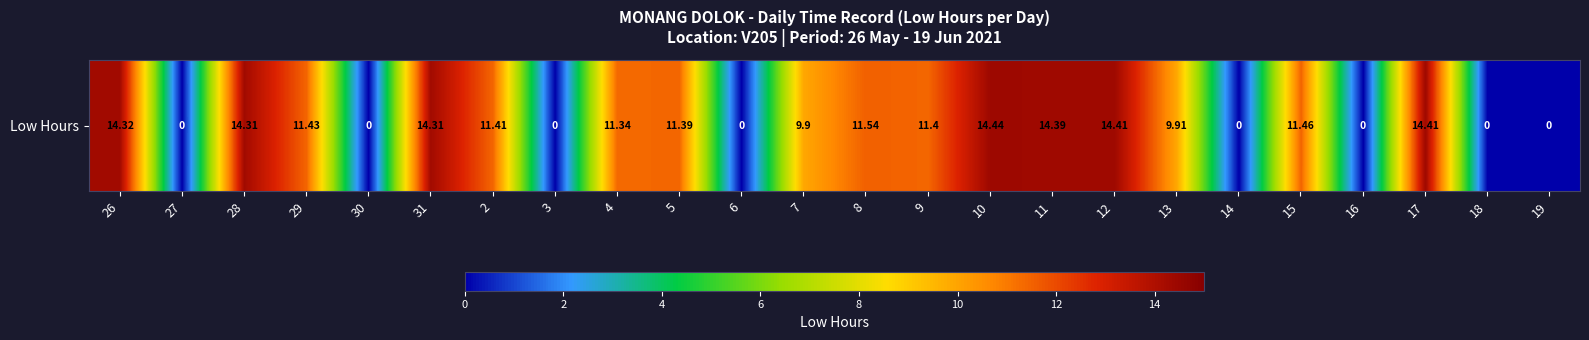

What is the approximate value at 17?

14.4